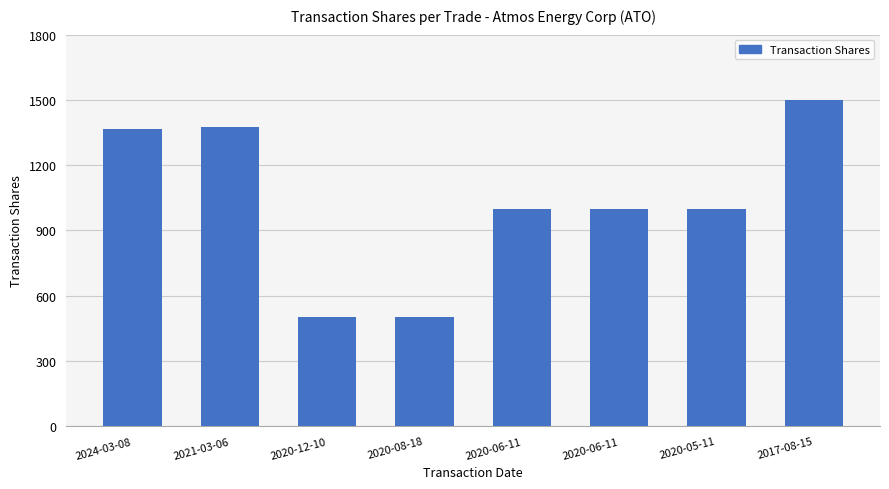

What is the label of the 8th bar from the right?

2024-03-08